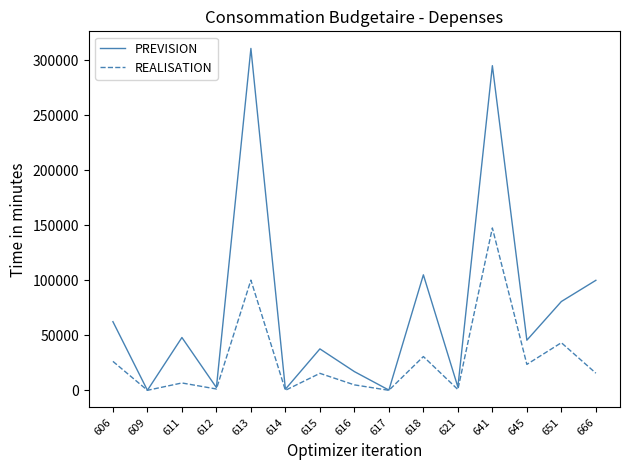

At which label does REALISATION first exceed 15415?

606